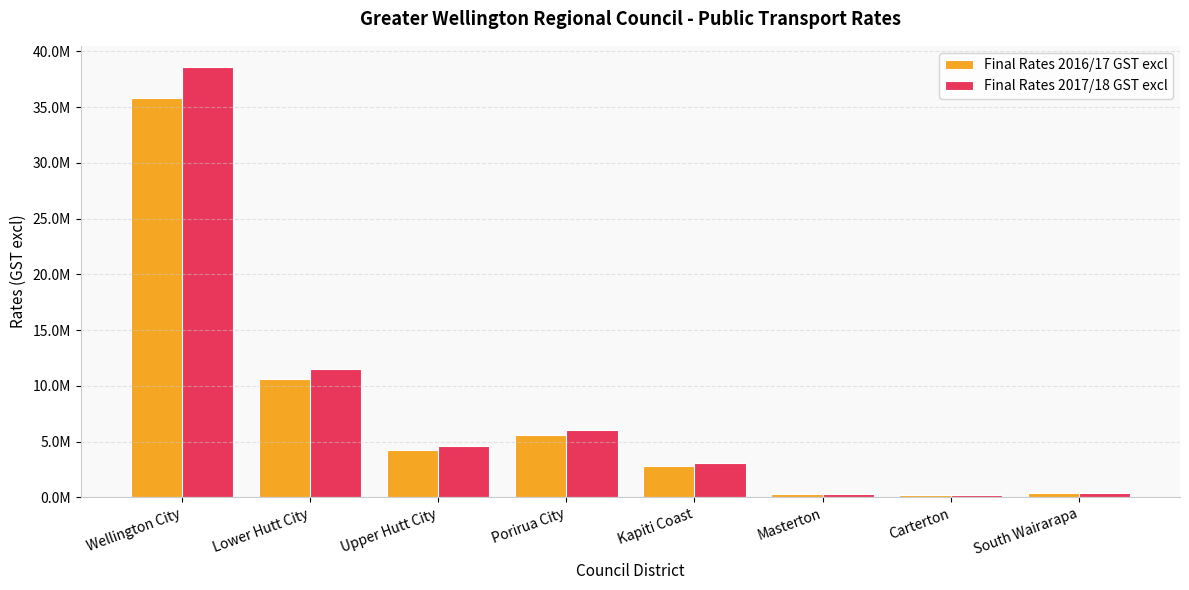

Reading left to right, list all the values displayed in this chart.

Final Rates 2016/17 GST excl: 35832808.8	10622727.7	4226975.8	5556469.7	2847842.7	290013.1	185694.4	376010.0
Final Rates 2017/18 GST excl: 38573775.0	11494477.6	4570772.5	6031037.6	3080607.2	305842.1	197420.5	402463.6